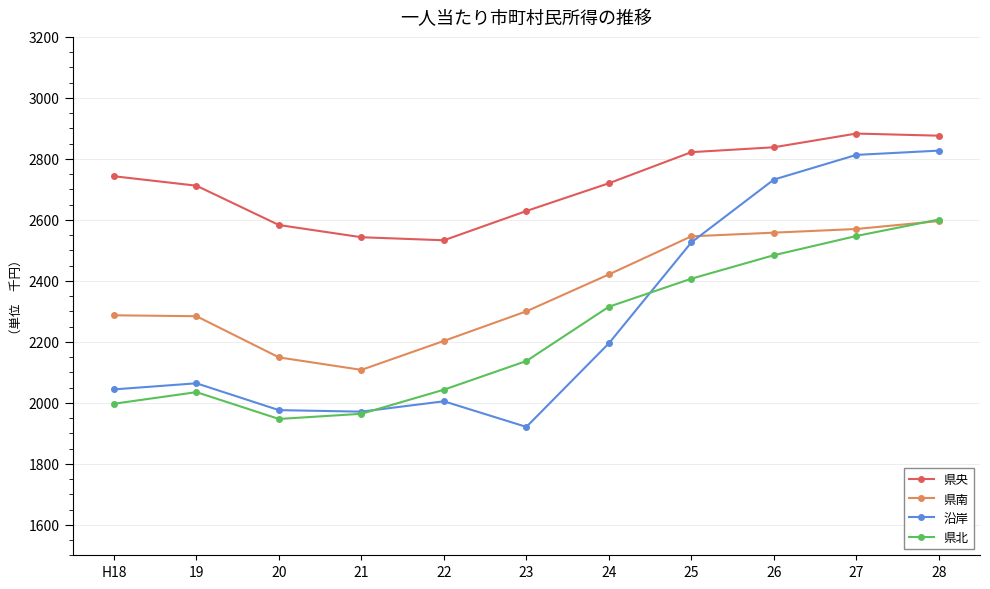

What value does the 県南 series have at 28, to the nearest 50?

2600